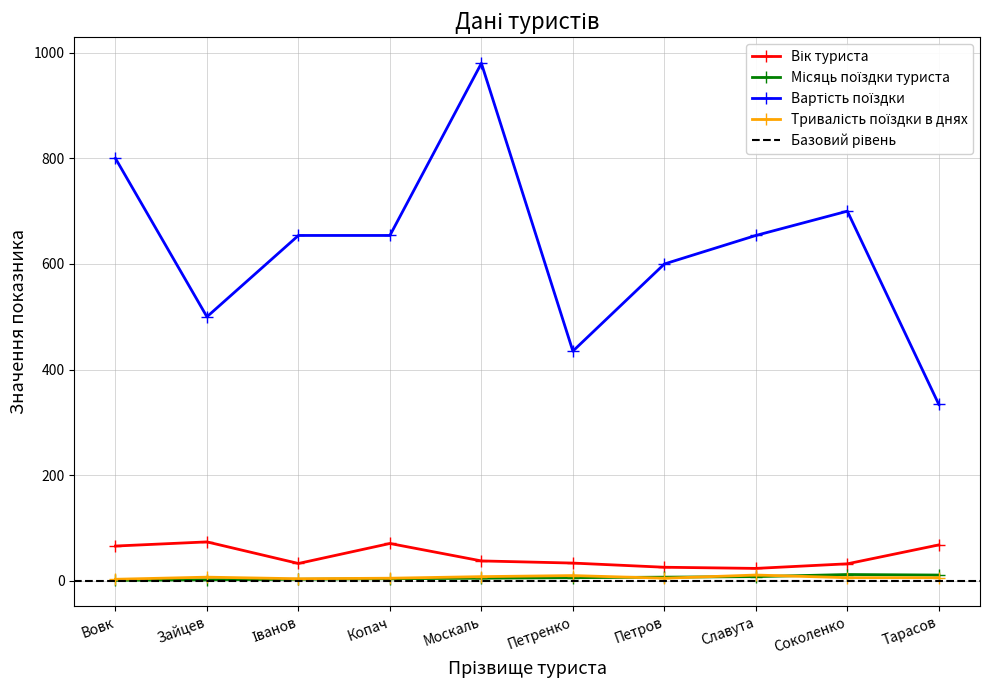

True or false: Тривалість поїздки в днях has more than 2 interior local peaks.

True